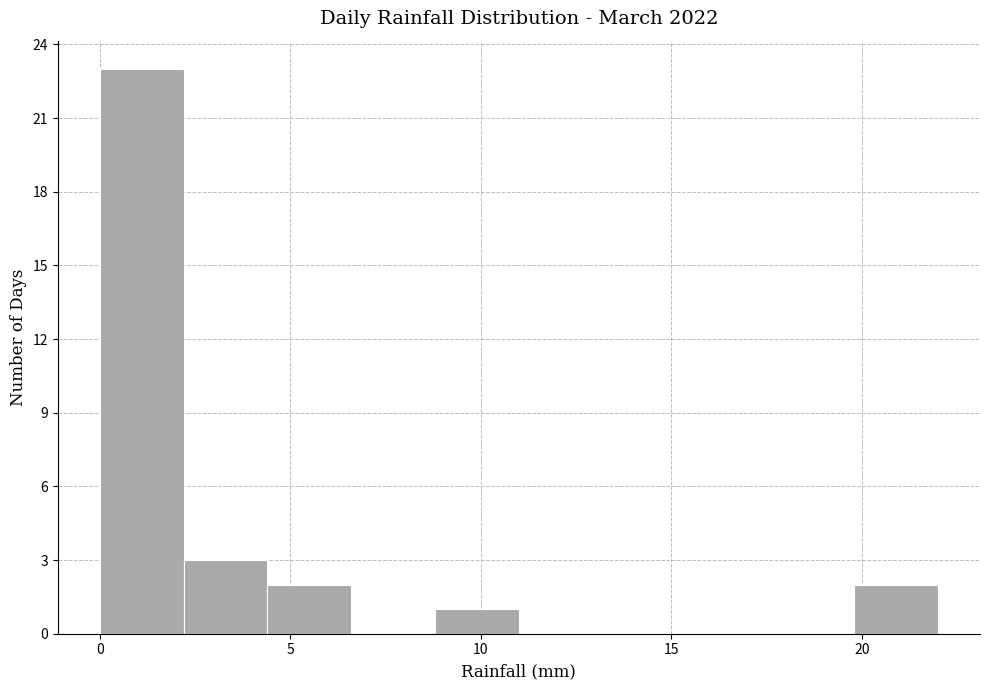

What is the height of the bar covering 2.2 to 4.4 on the x-axis? Neither the bar edges nor the heights are printed on the chart, so give them approximately, as read against the axes.

3